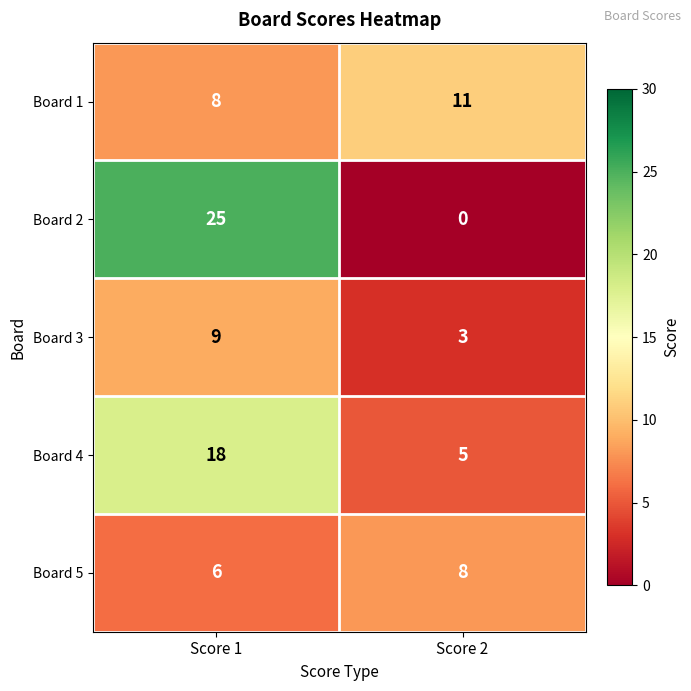

The value of Board 5 at Score 2 is 8. True or false?

True